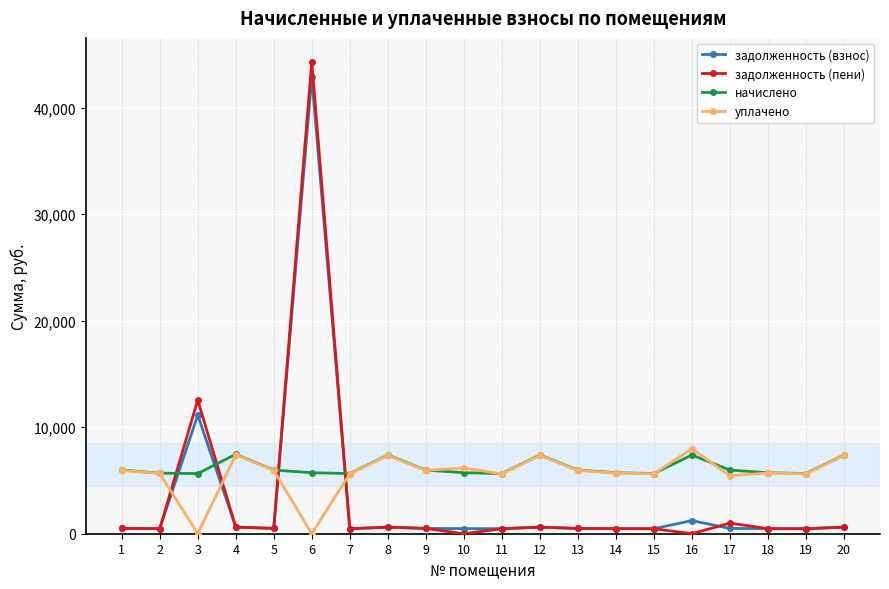

At how many categories does at least one series exceed 10530?

2